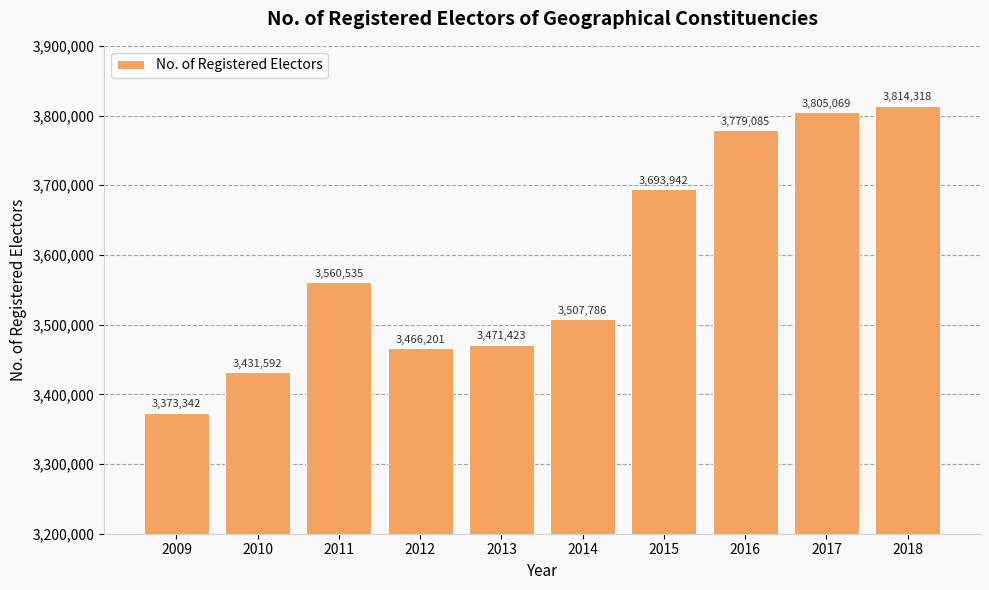

Rank the categories by value from lowest to highest.

2009, 2010, 2012, 2013, 2014, 2011, 2015, 2016, 2017, 2018